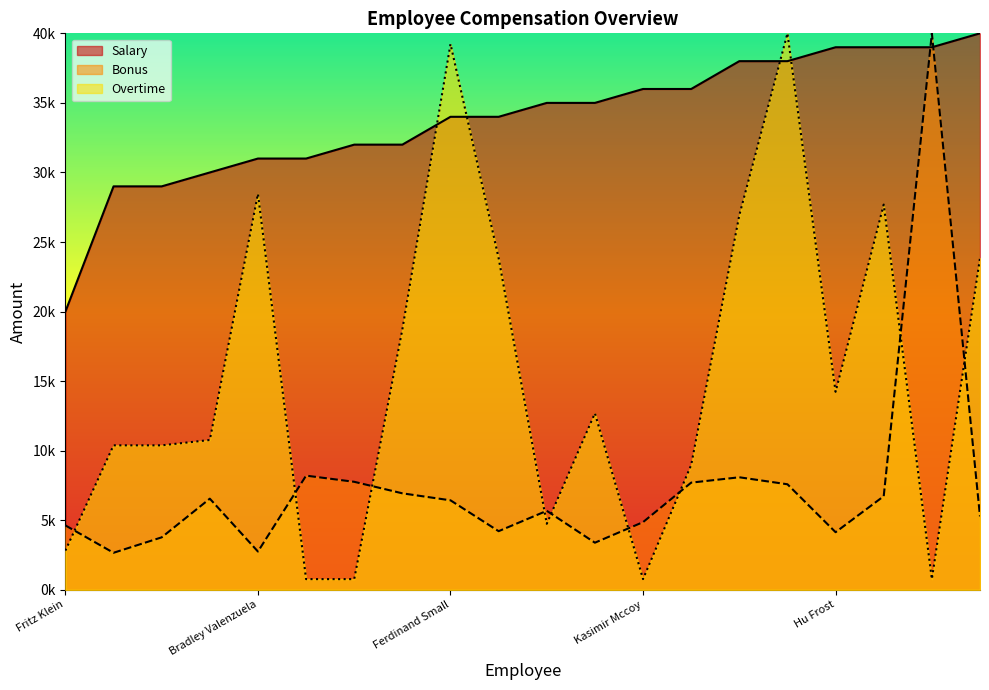

Where is the first local minimum for Bonus?

Porter Le